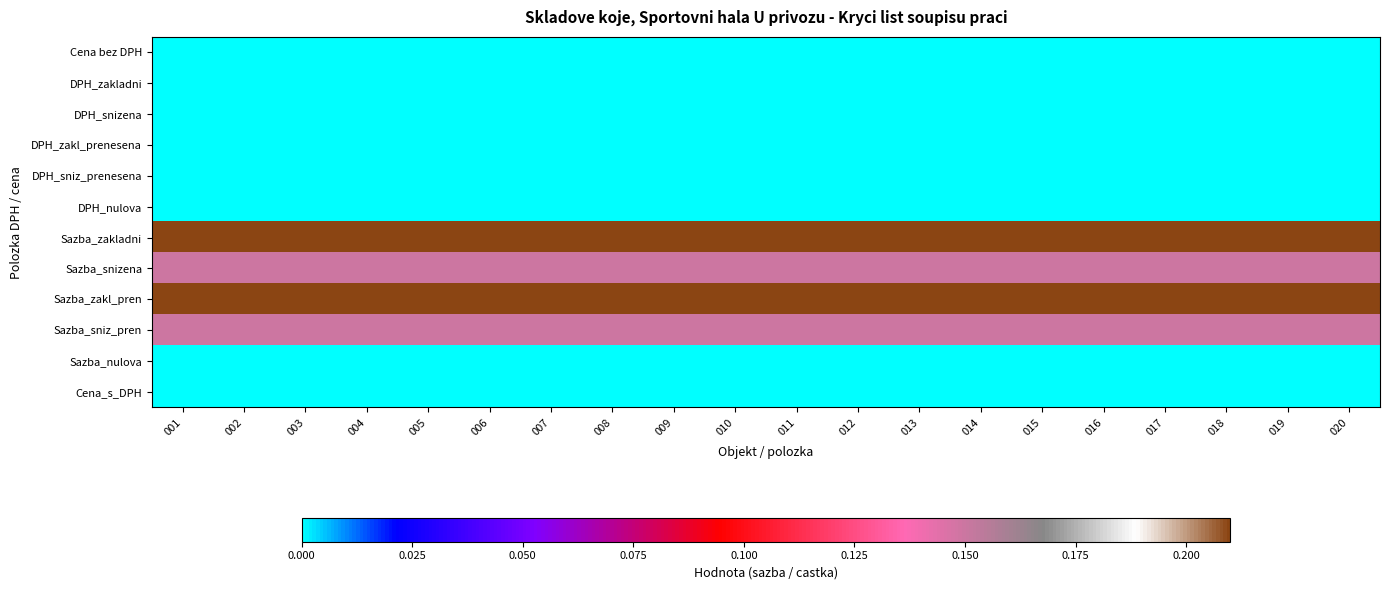

At which category is the sum across all series the highest?

001